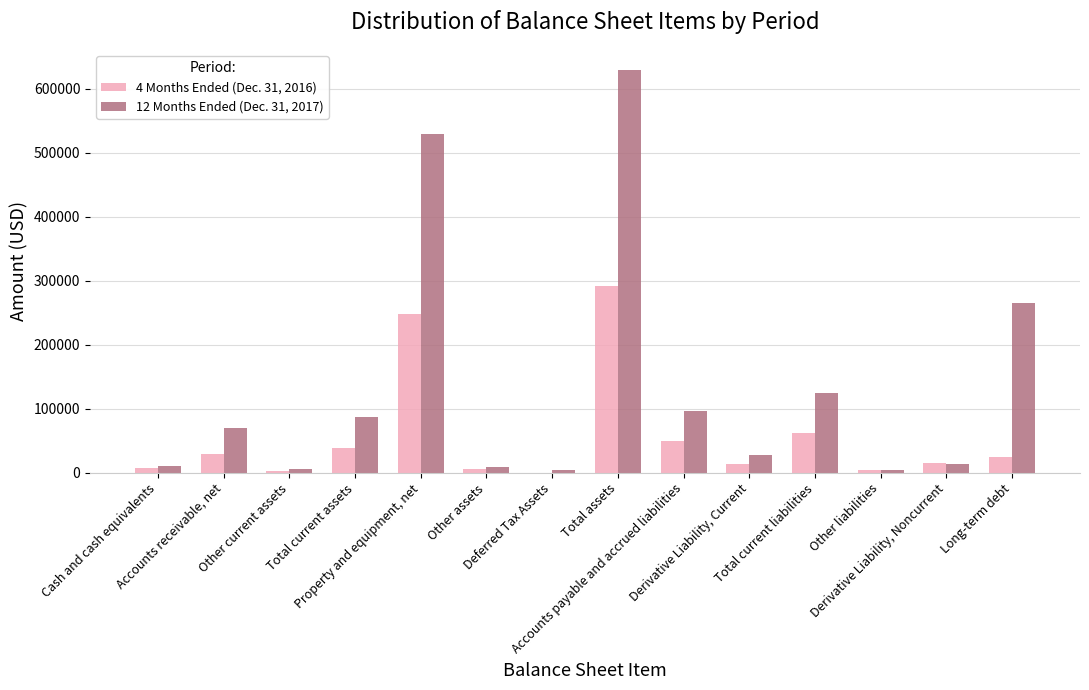

What are all the series names shown in the legend?

4 Months Ended (Dec. 31, 2016), 12 Months Ended (Dec. 31, 2017)